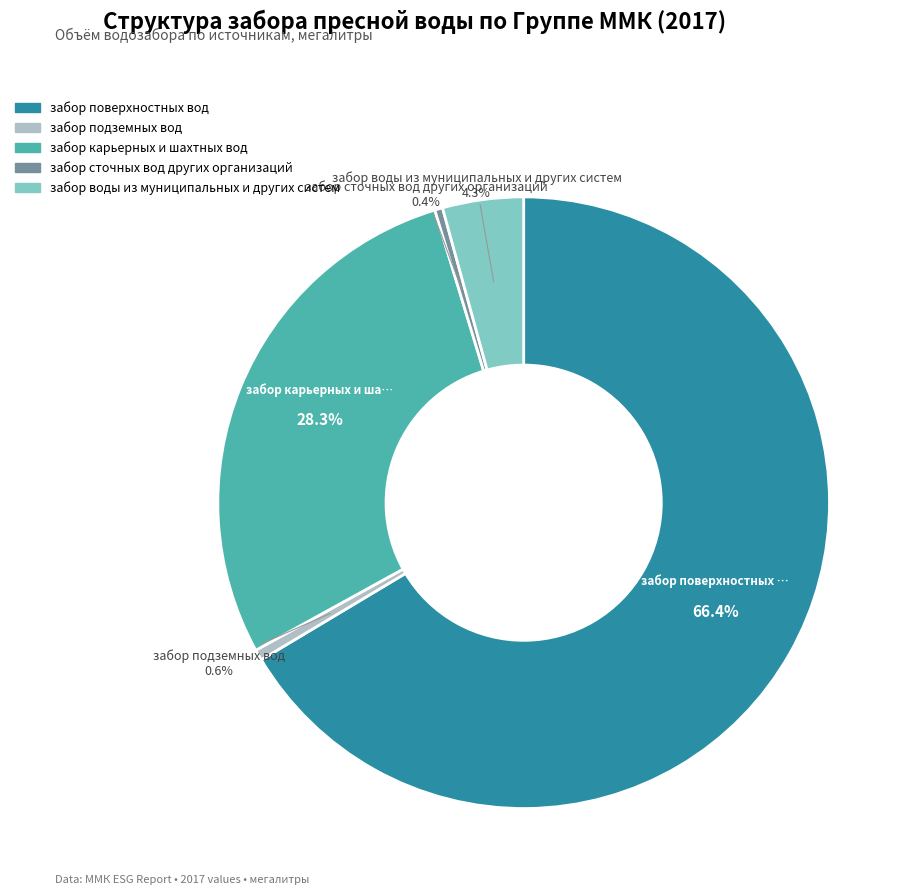

To the nearest percent, what is the combined percentage of забор карьерных и шахтных вод and забор воды из муниципальных и других систем?

33%